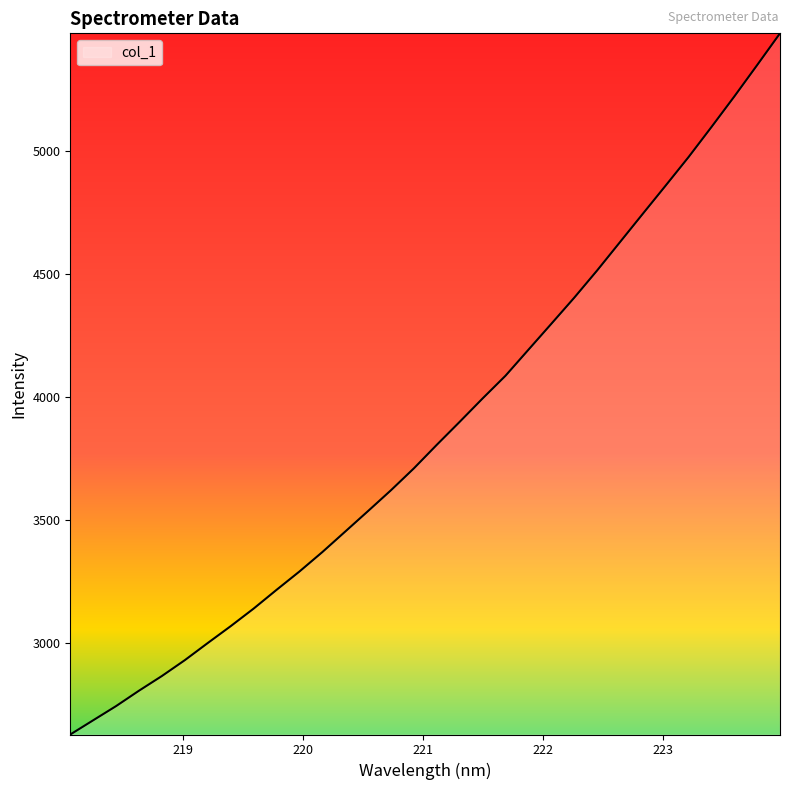

What is the minimum value shown in the chart?

2628.6